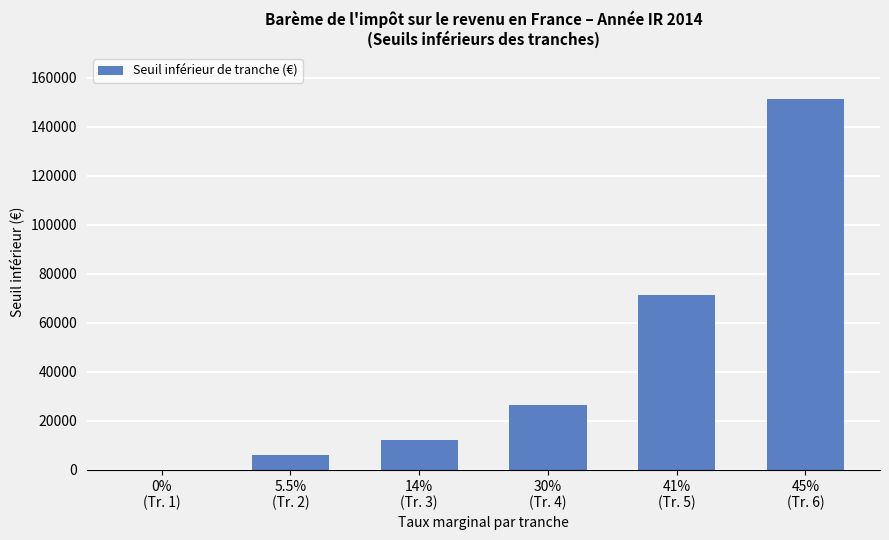

What is the greatest value displayed?

151200